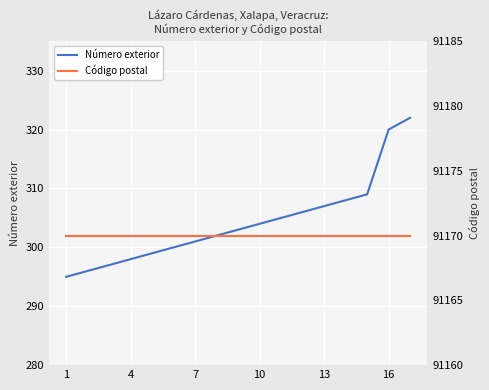

Does the chart display data point markers on the line(s)?

No